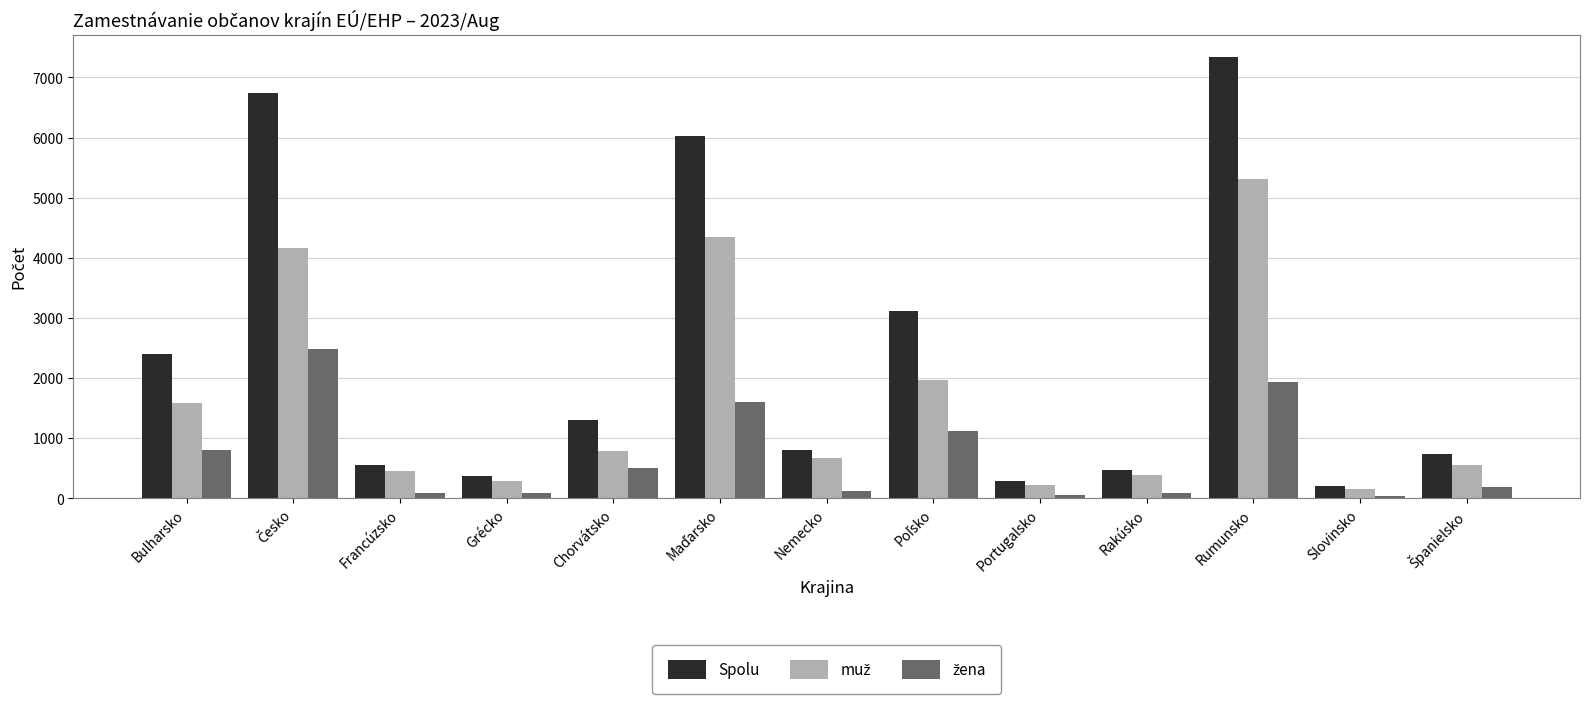

What is the maximum value shown in the chart?

7343